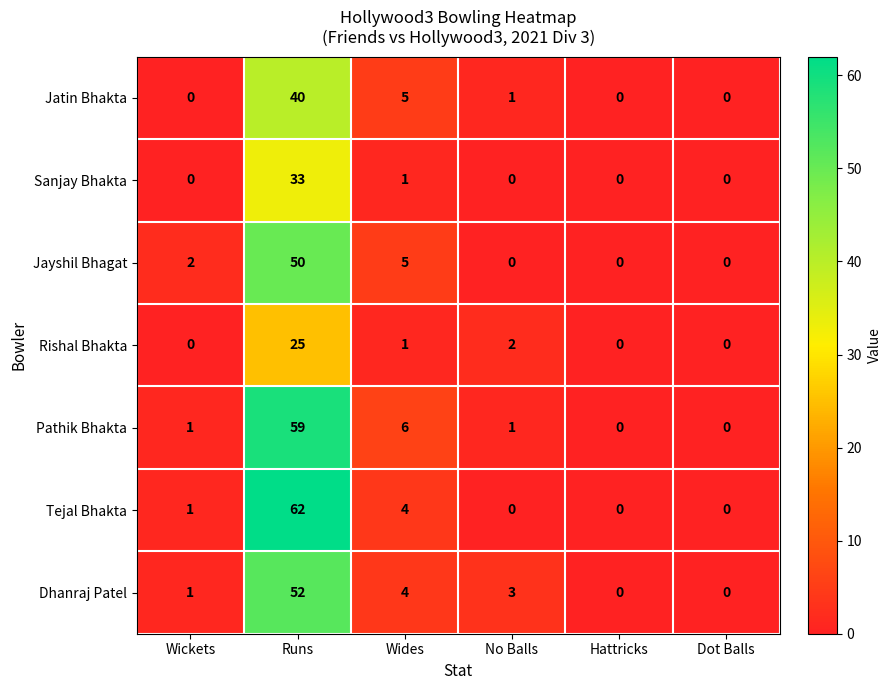

The value of Dhanraj Patel at Wickets is 1. True or false?

True